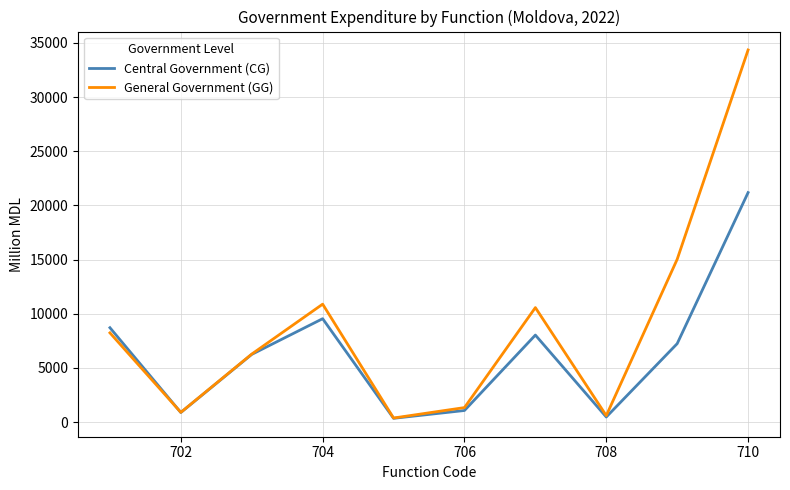

List the series in order of their peak value, lowest first.

Central Government (CG), General Government (GG)